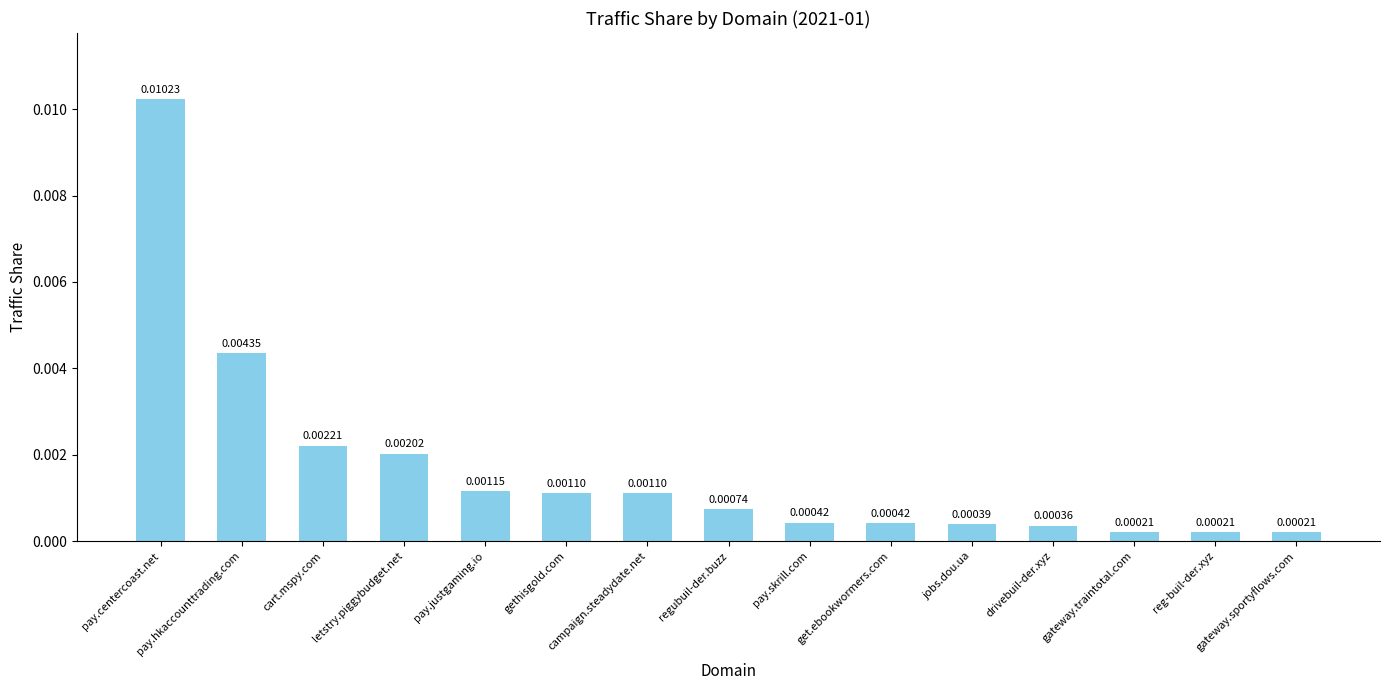

What is the label of the 1st bar from the left?

pay.centercoast.net